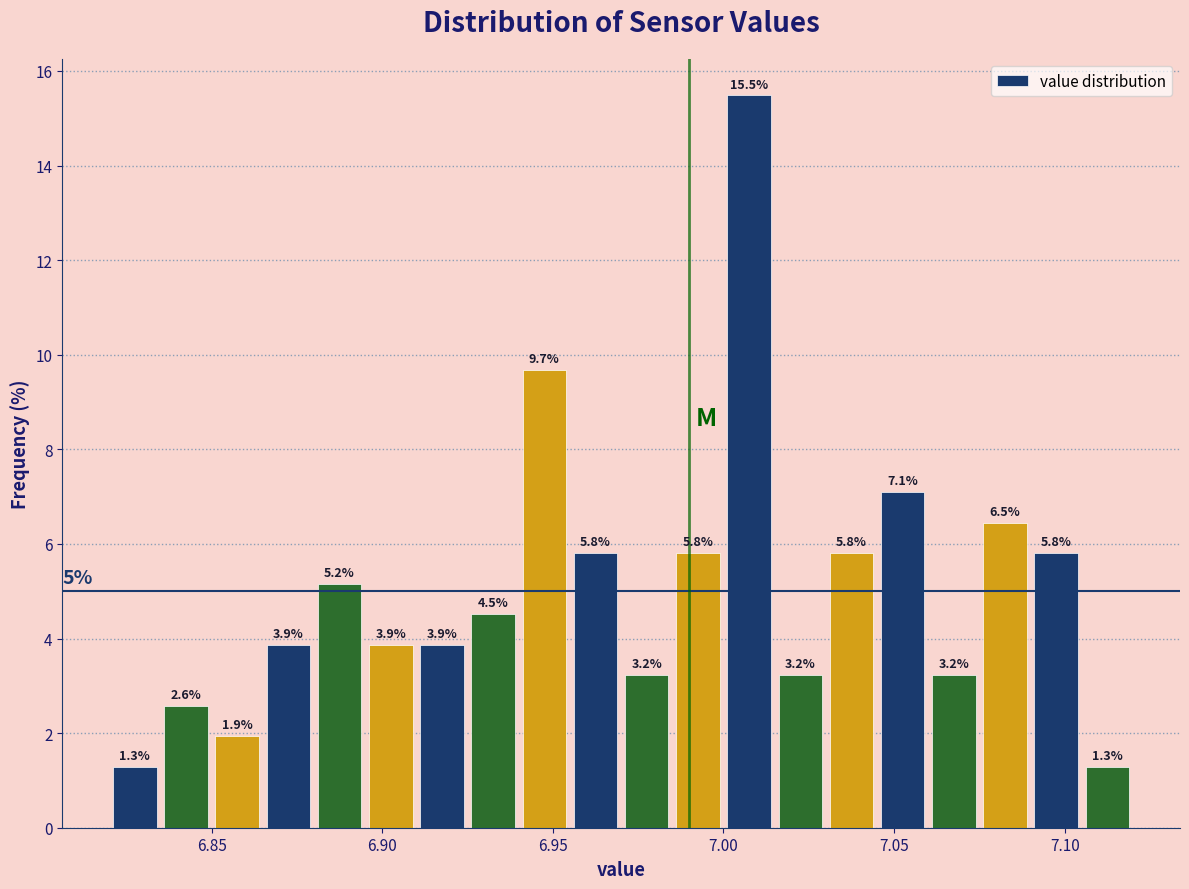

Around what value on the x-axis is the tallest bar? Give the approximate position of its centre, as read against the axis.

7.010